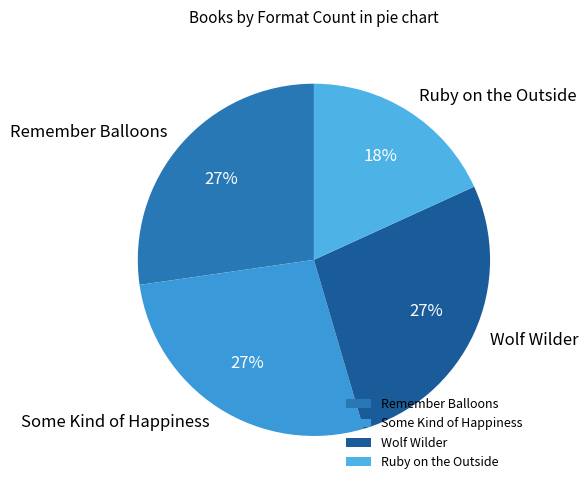

True or false: Ruby on the Outside accounts for 18% of the total.

True